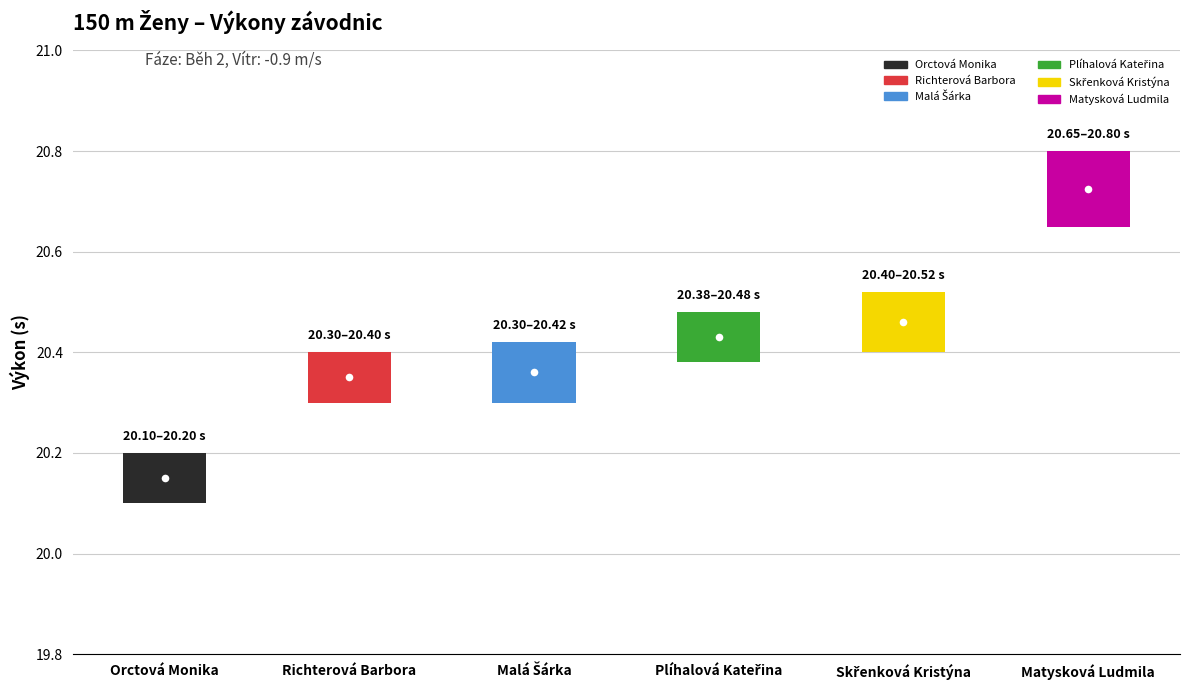

The value of Výkon at Malá Šárka is 26.8. True or false?

False